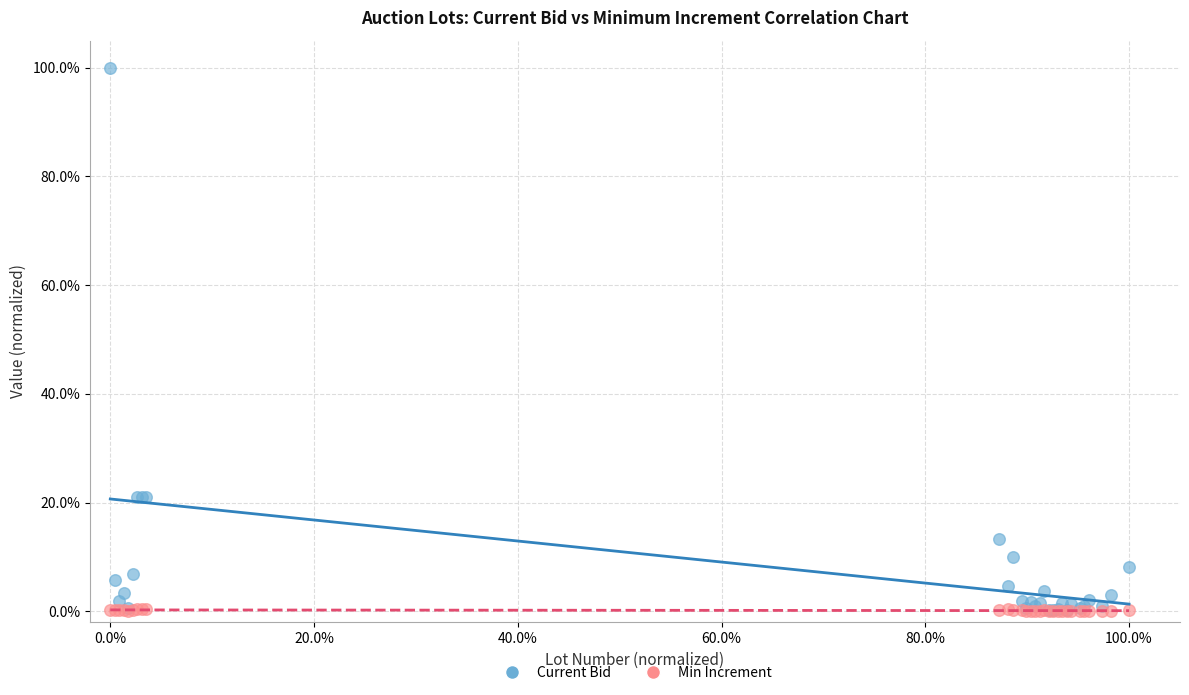

What are all the series names shown in the legend?

Current Bid, Min Increment